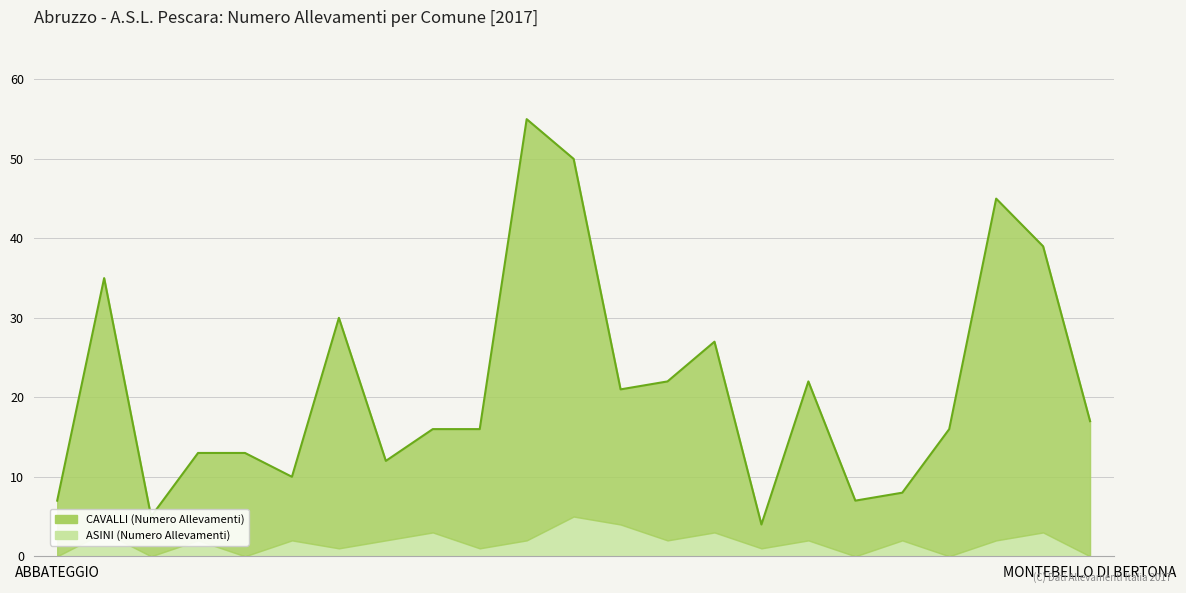

How many values exceed 16?

11